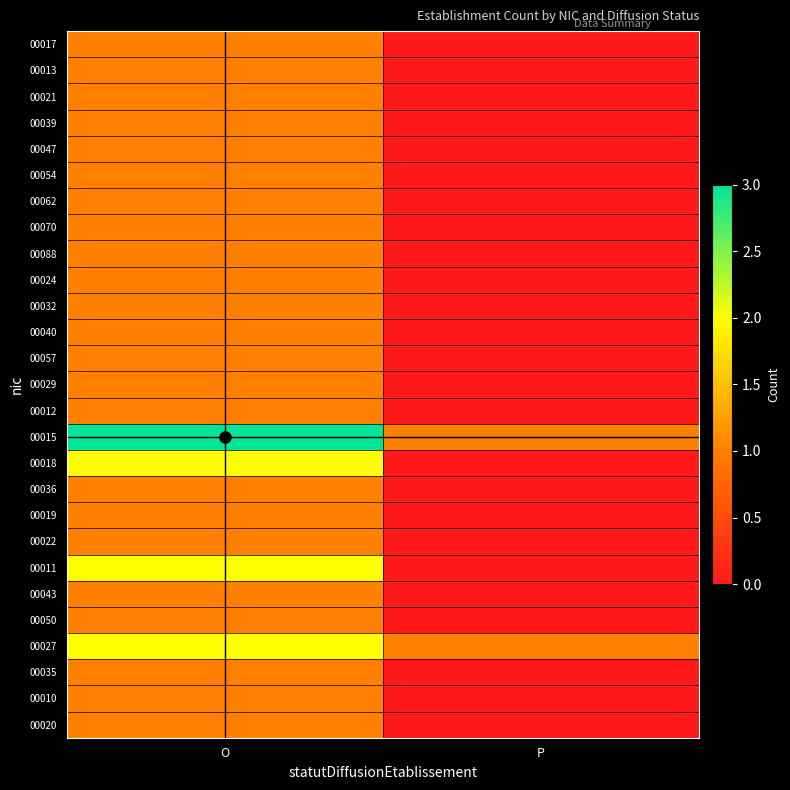

Reading left to right, list all the values displayed in this chart.

00017: O=1	P=0
00013: O=1	P=0
00021: O=1	P=0
00039: O=1	P=0
00047: O=1	P=0
00054: O=1	P=0
00062: O=1	P=0
00070: O=1	P=0
00088: O=1	P=0
00024: O=1	P=0
00032: O=1	P=0
00040: O=1	P=0
00057: O=1	P=0
00029: O=1	P=0
00012: O=1	P=0
00015: O=3	P=1
00018: O=2	P=0
00036: O=1	P=0
00019: O=1	P=0
00022: O=1	P=0
00011: O=2	P=0
00043: O=1	P=0
00050: O=1	P=0
00027: O=2	P=1
00035: O=1	P=0
00010: O=1	P=0
00020: O=1	P=0